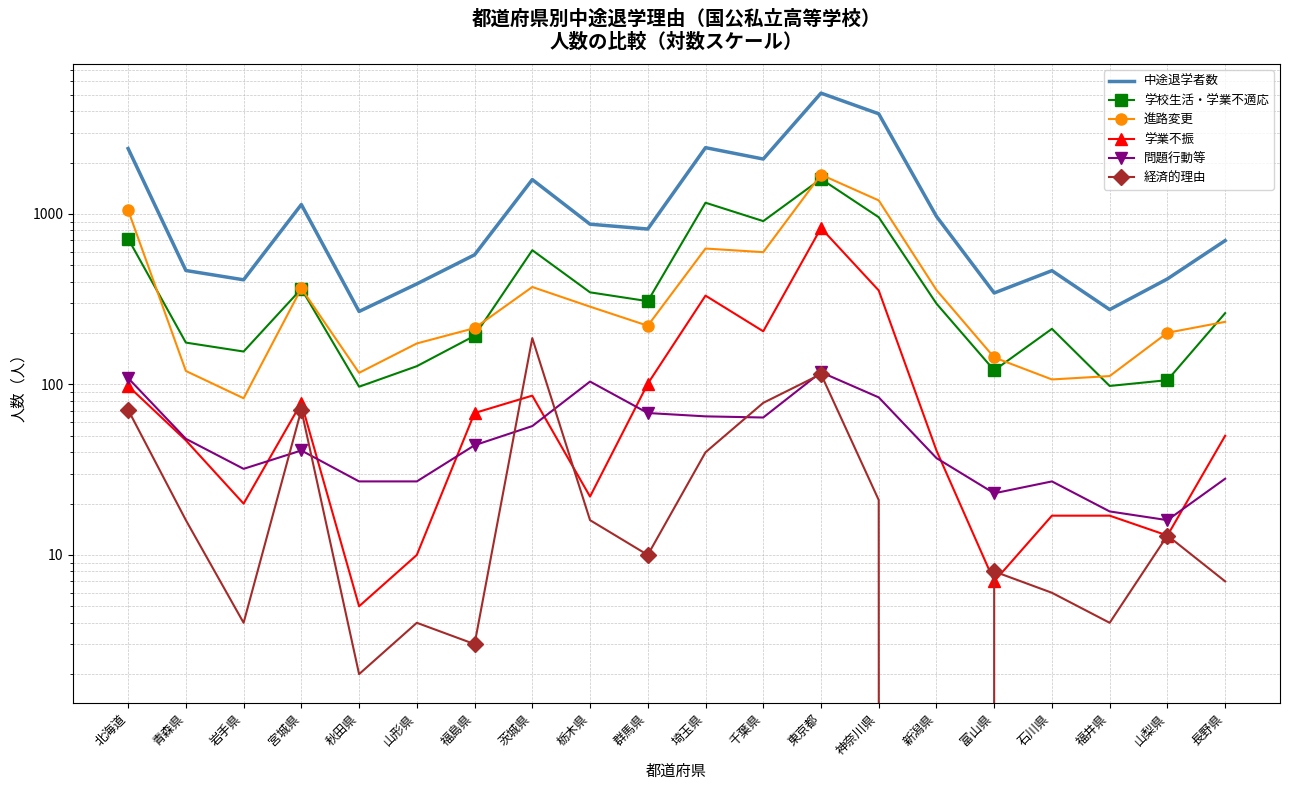

At which category is the sum across all series the highest?

東京都